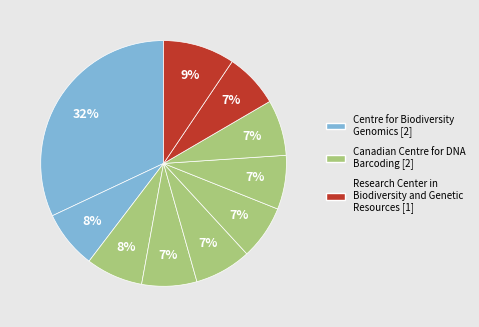

How many slices are in this pie chart?

10